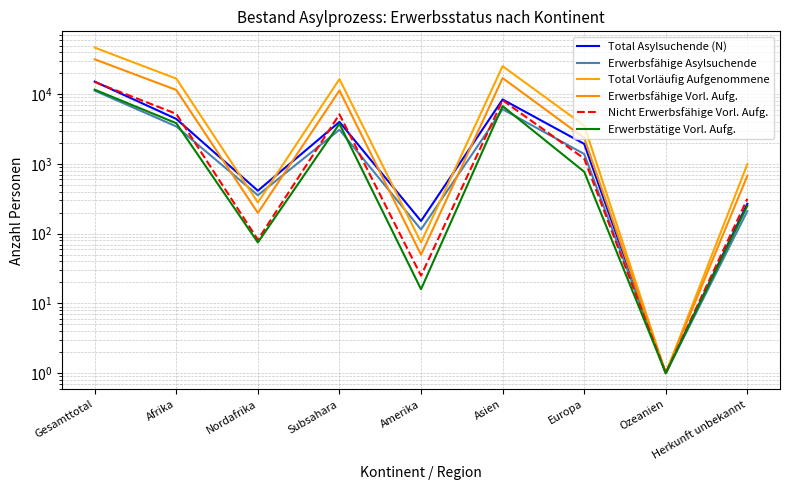

What is the sum of the Total Asylsuchende (N) values at Subsahara and Ozeanien?

4017